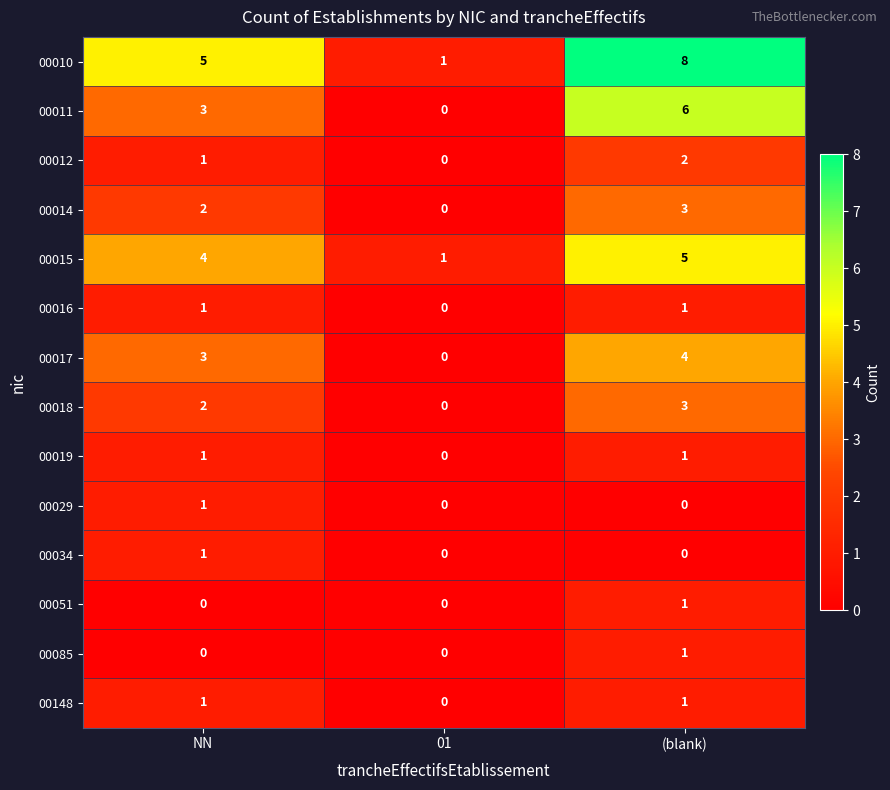

At which label does 00029 reach its peak?

NN